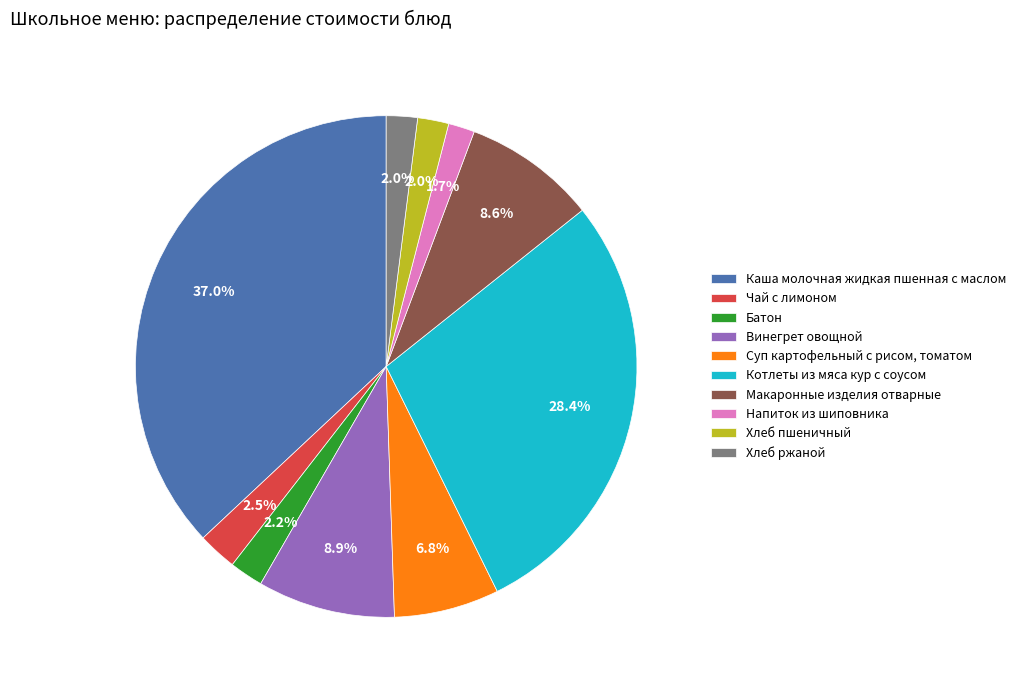

What portion of the pie excludes Напиток из шиповника?

98.3%